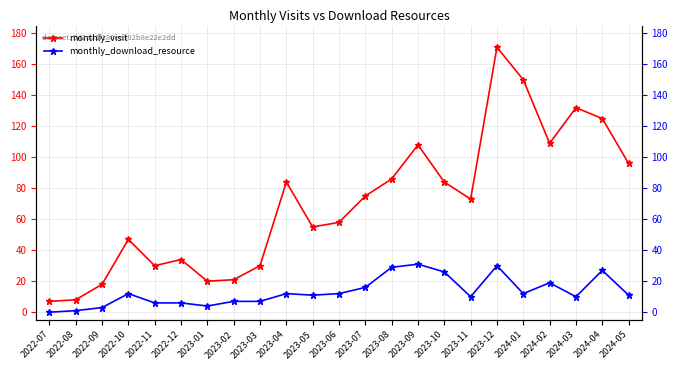

List the labels in order of monthly_download_resource value, largest first.

2023-09, 2023-12, 2023-08, 2024-04, 2023-10, 2024-02, 2023-07, 2022-10, 2023-04, 2023-06, 2024-01, 2023-05, 2024-05, 2023-11, 2024-03, 2023-02, 2023-03, 2022-11, 2022-12, 2023-01, 2022-09, 2022-08, 2022-07